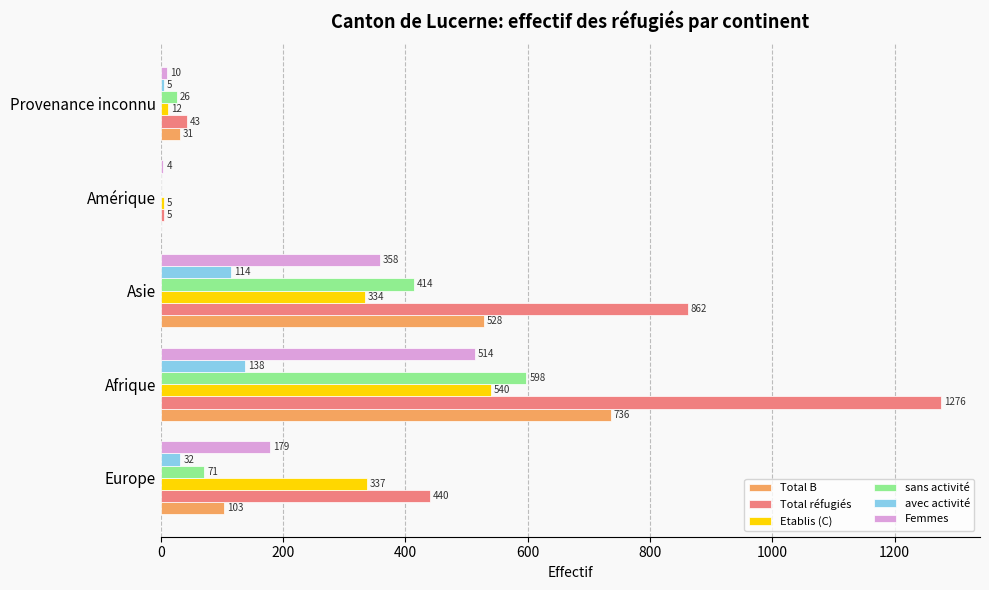

Between Europe and Afrique, which series saw the biggest shift?

Total réfugiés